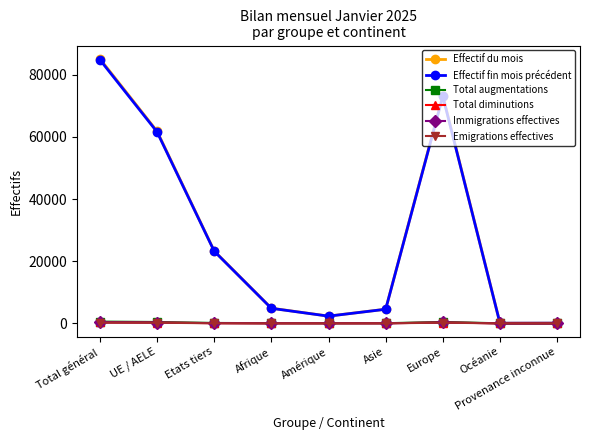

What is the maximum value shown in the chart?

85135